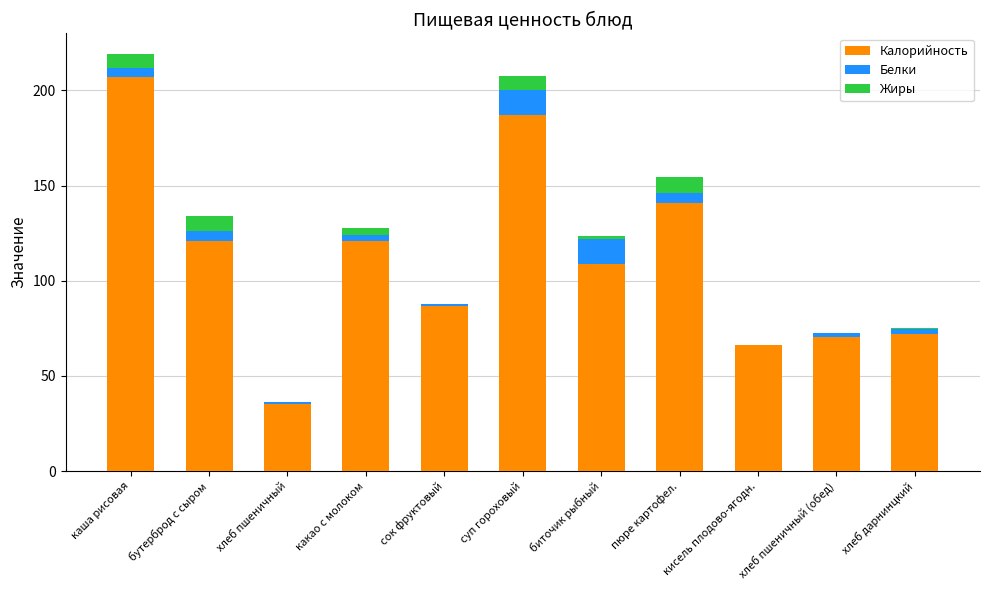

Is it true that Калорийность equals 75.8 at бутерброд с сыром?

False